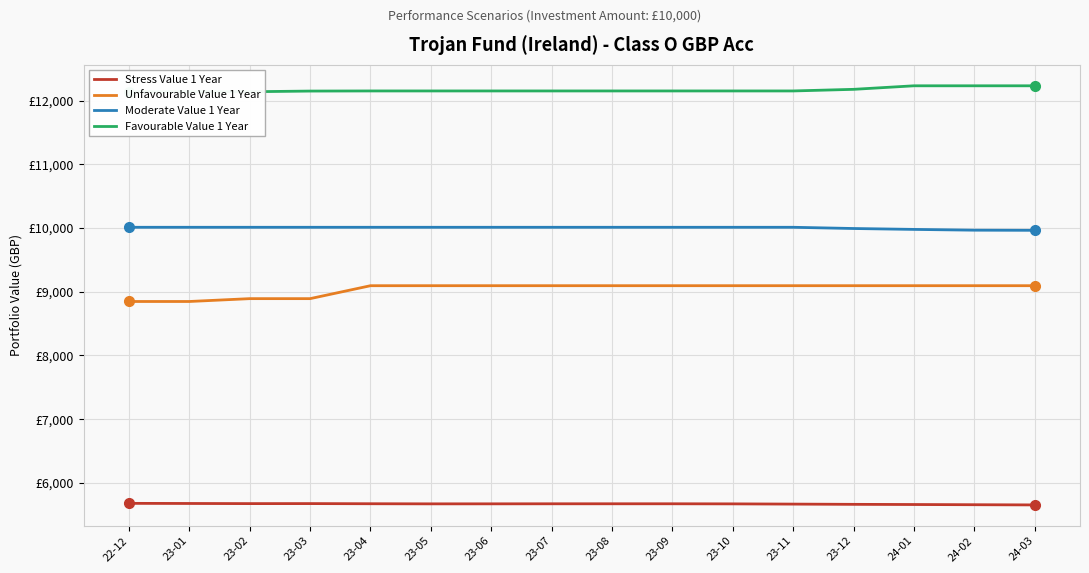

The Stress Value 1 Year series shows 9720.7 at 23-04. True or false?

False